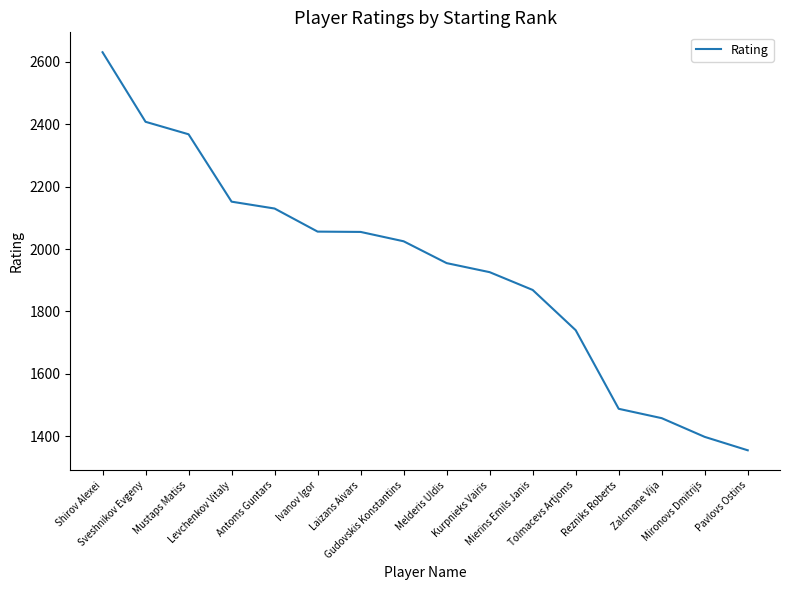

The value at Zalcmane Vija is 1916. True or false?

False